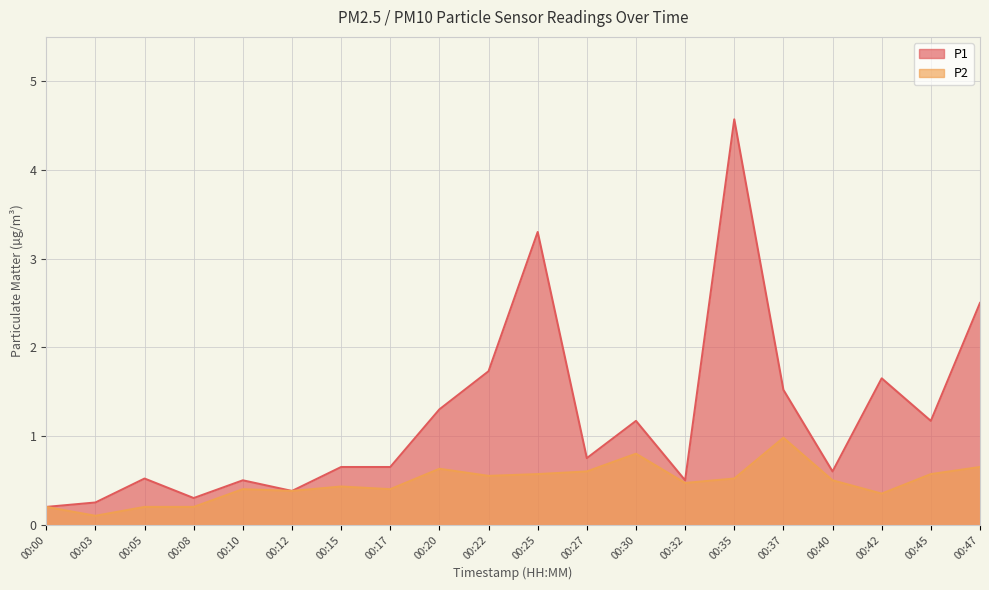

The value of P1 at 00:17 is 0.7. True or false?

True